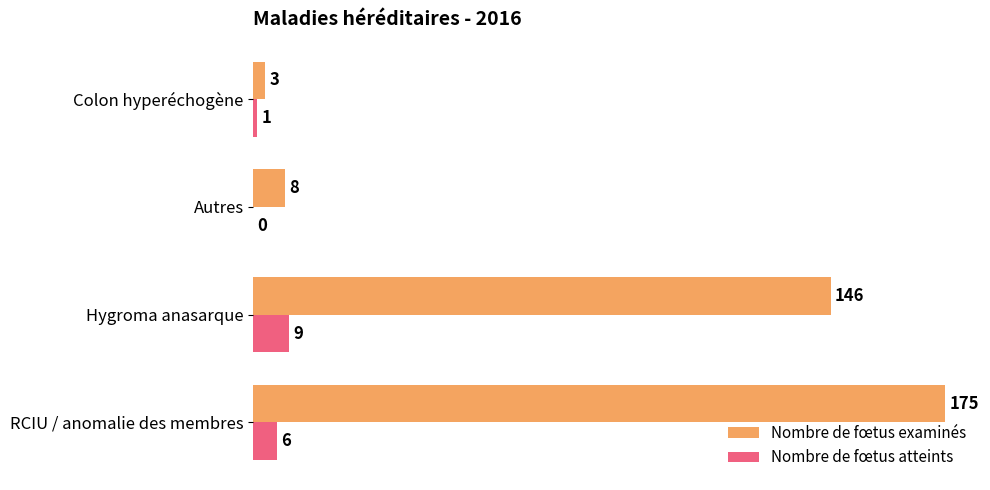

What is the sum of the Nombre de fœtus atteints values at RCIU / anomalie des membres and Colon hyperéchogène?

7